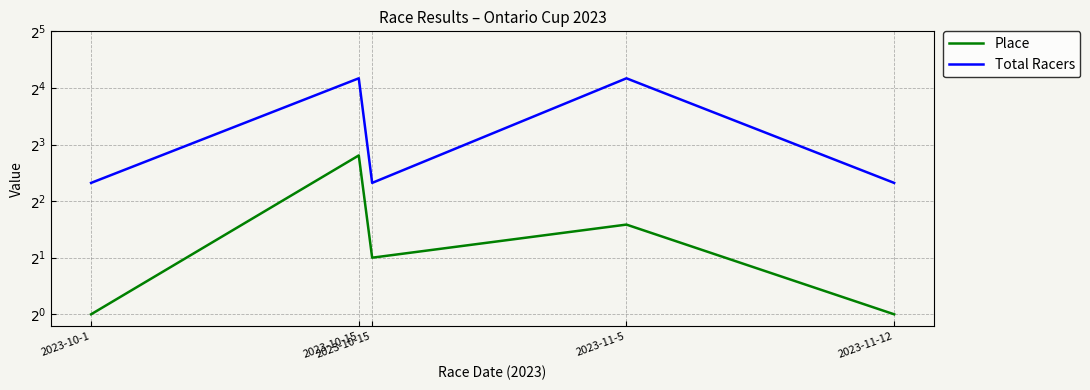

Reading left to right, extract all data points from this chart.

Place: 2023-10-1=1	2023-10-15=7	2023-10-15=2	2023-11-5=3	2023-11-12=1
Total Racers: 2023-10-1=5	2023-10-15=18	2023-10-15=5	2023-11-5=18	2023-11-12=5